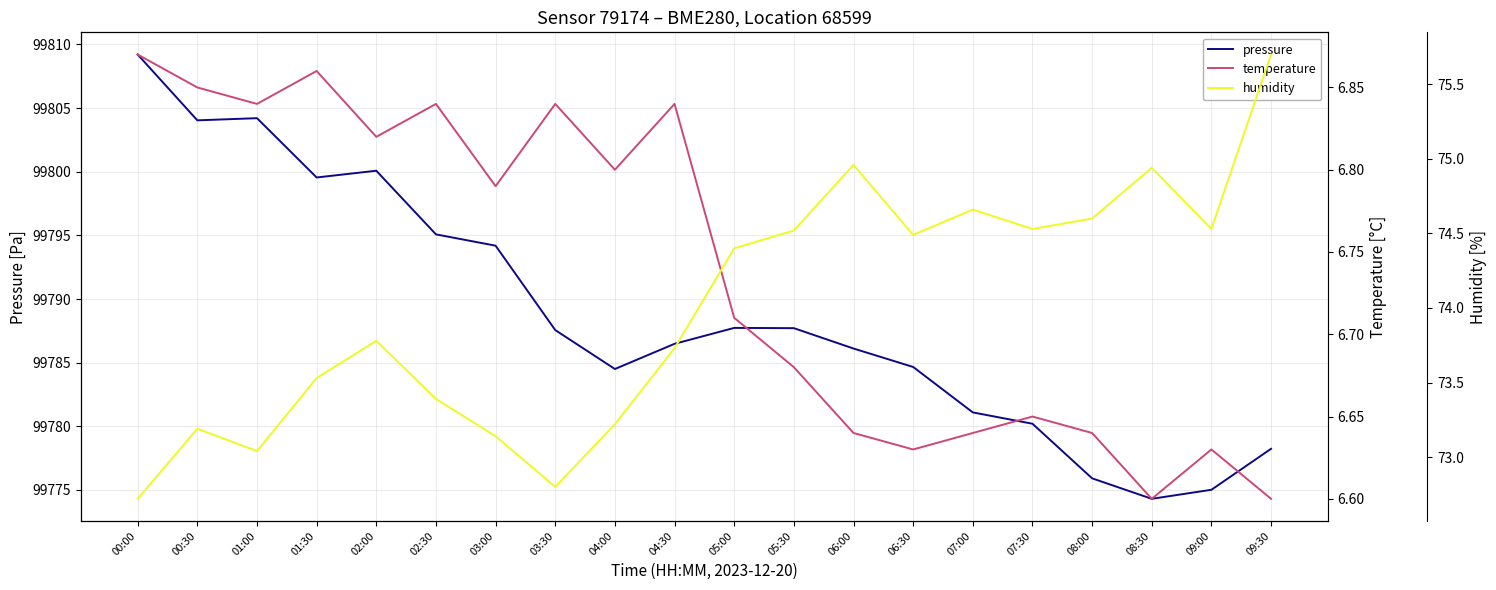

Which series has the largest range (max minus min)?

pressure